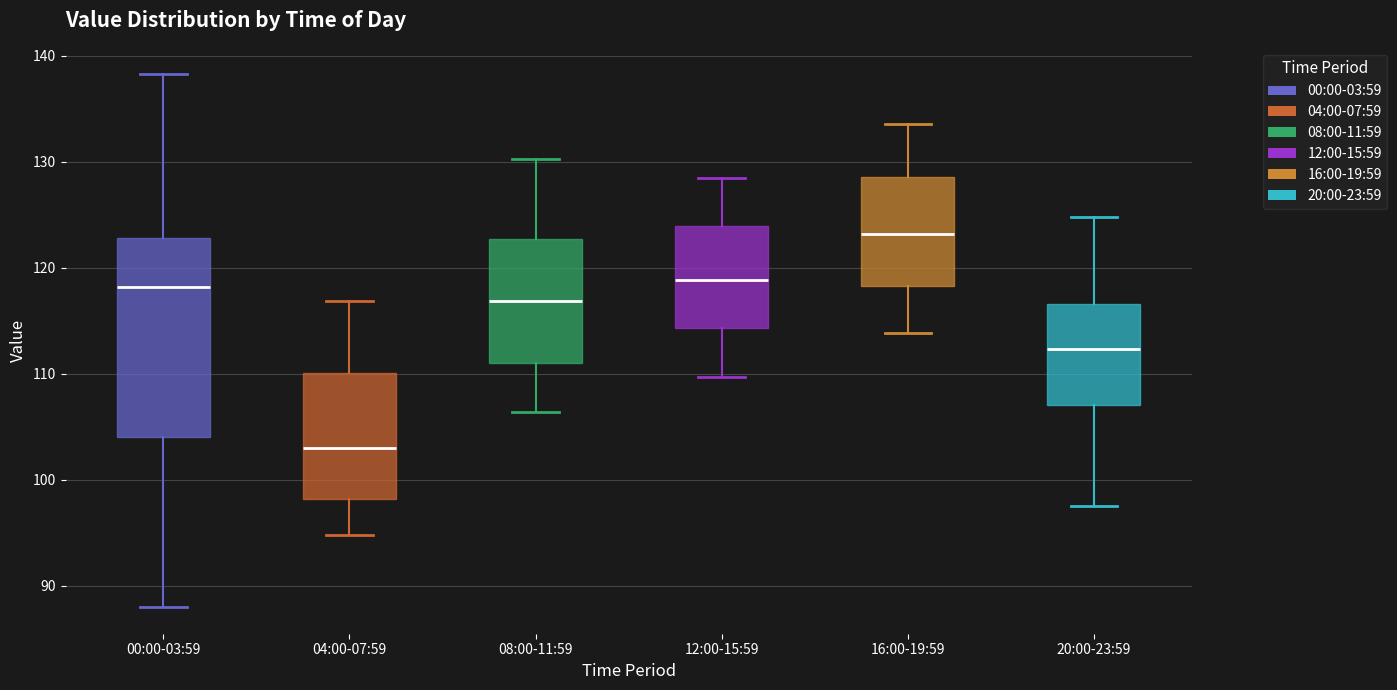

Reading left to right, read every box against the y-axis: the position of its median line, the range the box covers, and the ends of its whiskers. The values are not printed on the chart, so give them approximately, as read against the axis.

00:00-03:59: median 118, box 104 to 123, whiskers 88 to 138
04:00-07:59: median 103, box 98 to 110, whiskers 95 to 117
08:00-11:59: median 117, box 111 to 123, whiskers 106 to 130
12:00-15:59: median 119, box 114 to 124, whiskers 110 to 128
16:00-19:59: median 123, box 118 to 129, whiskers 114 to 134
20:00-23:59: median 112, box 107 to 117, whiskers 98 to 125